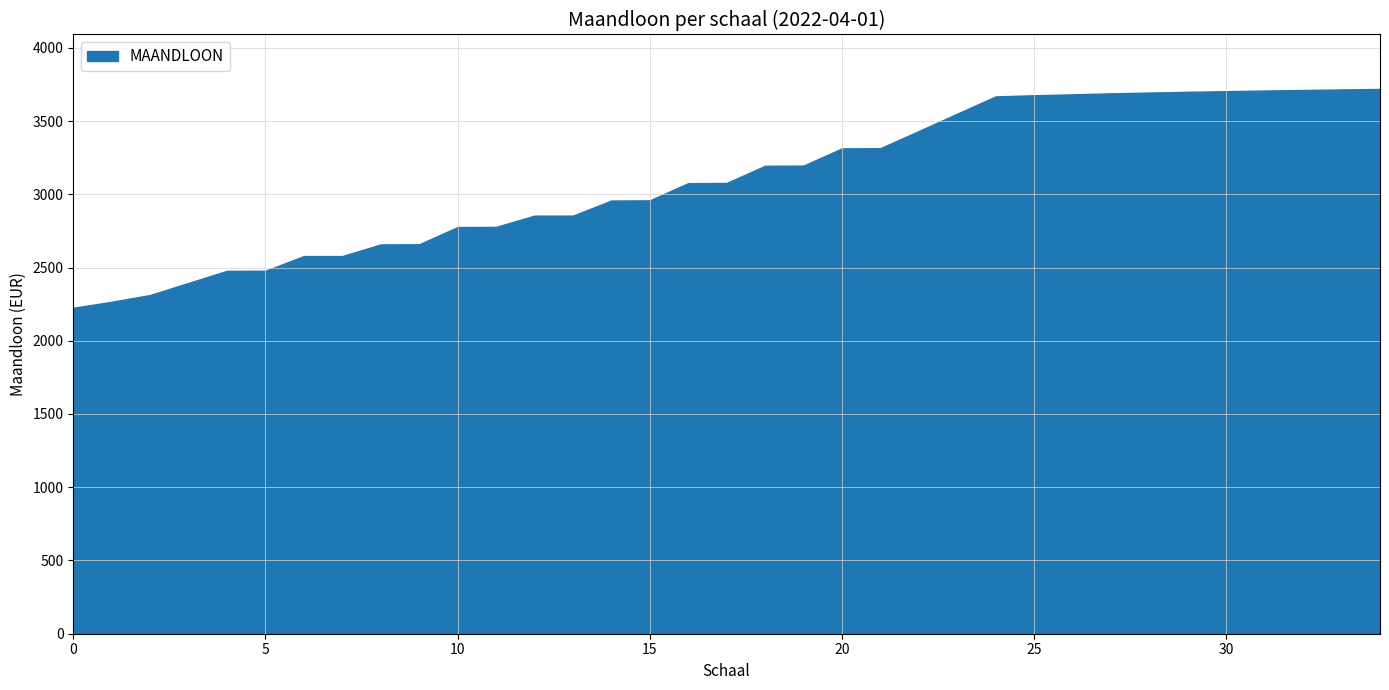

What is the difference between the maximum and minimum values?

1493.5